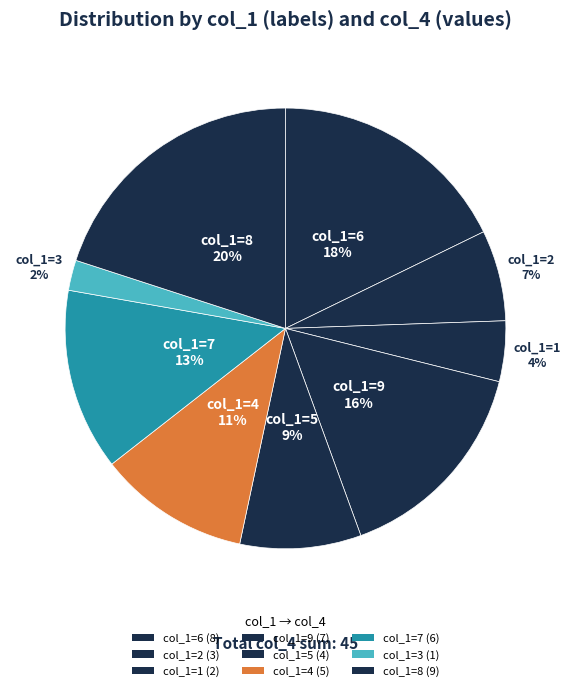

Count the number of slices in the pie.

9